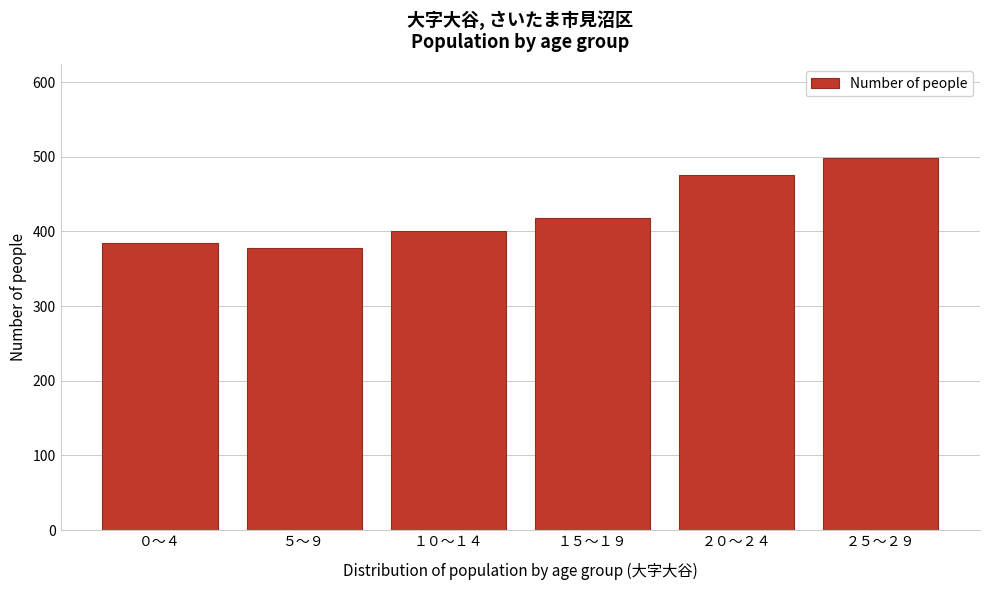

Reading left to right, what are all the values shown in this chart?

０～４=385	５～９=378	１０～１４=401	１５～１９=418	２０～２４=475	２５～２９=499